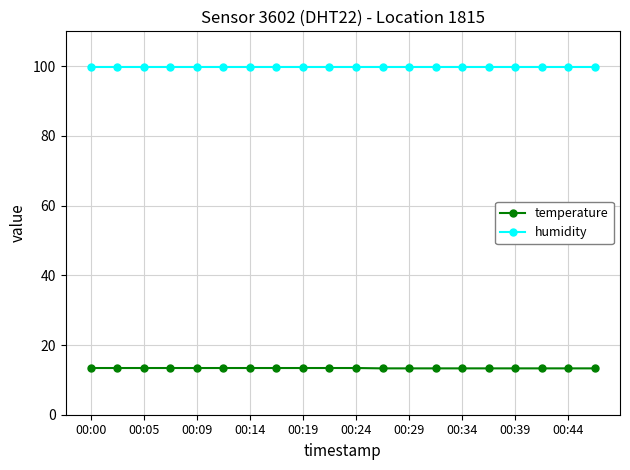

What is the value of the humidity point at the 14th from the left?

99.9